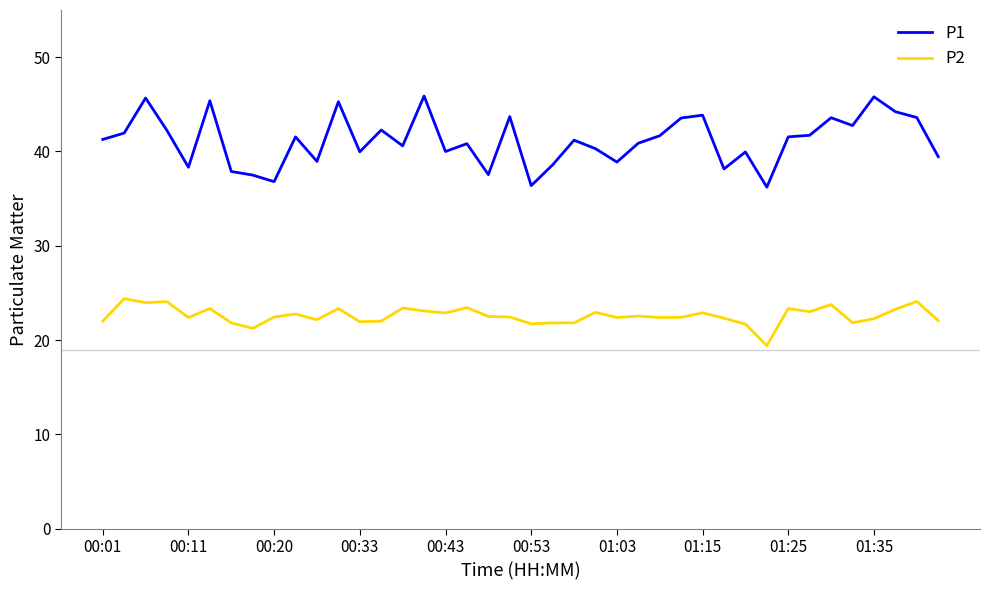

Which series has the widest spread of values?

P1